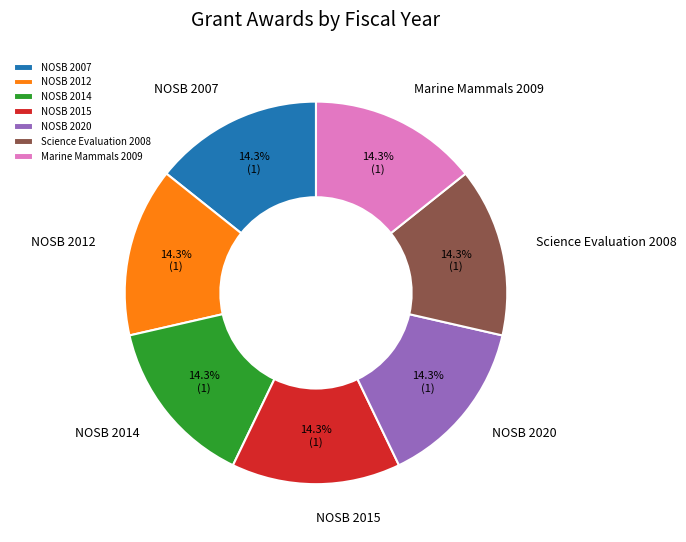

Is there any slice that represents more than half of the pie?

No